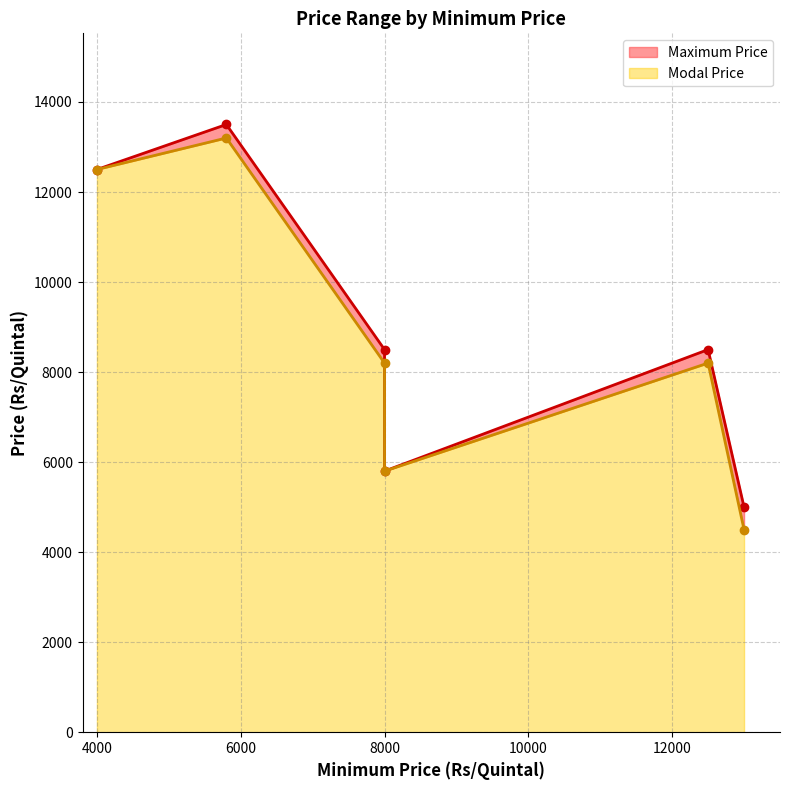

Rank the categories by Modal Price value from lowest to highest.

13000, 8000, 8000, 12500, 4000, 5800